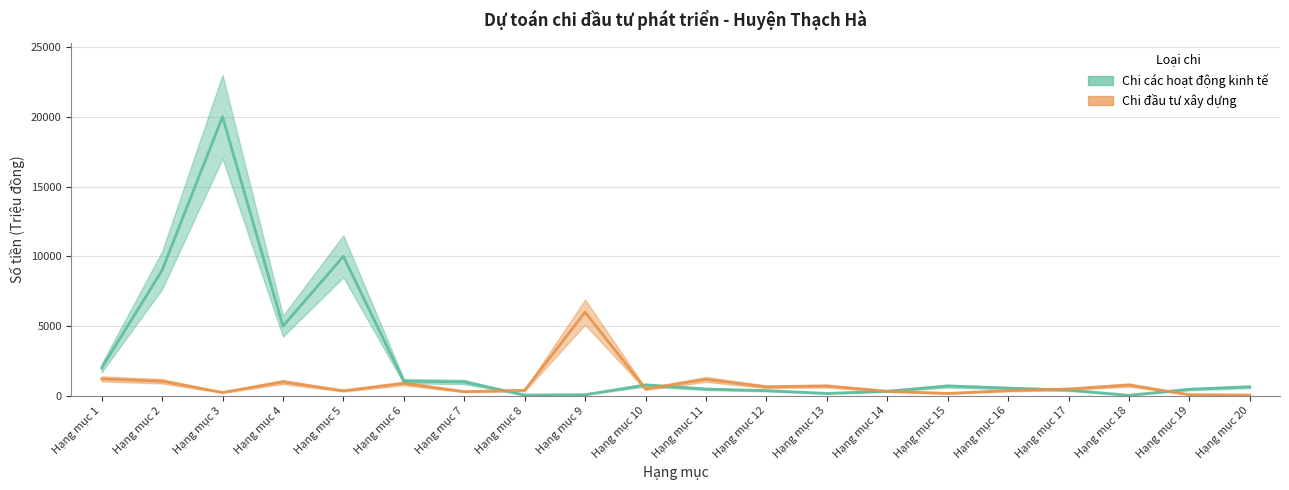

Which series changed the most between Hạng mục 1 and Hạng mục 7?

Chi các hoạt động kinh tế